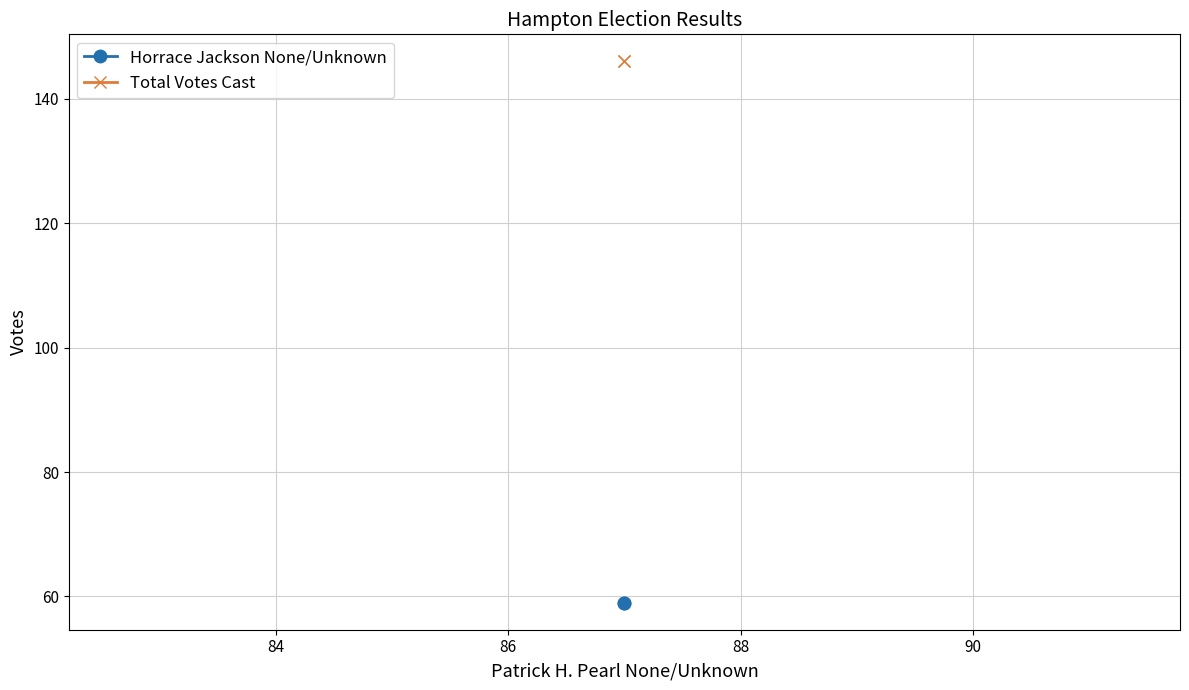

Reading left to right, extract all data points from this chart.

Horrace Jackson None/Unknown: 59	59
Total Votes Cast: 146	146